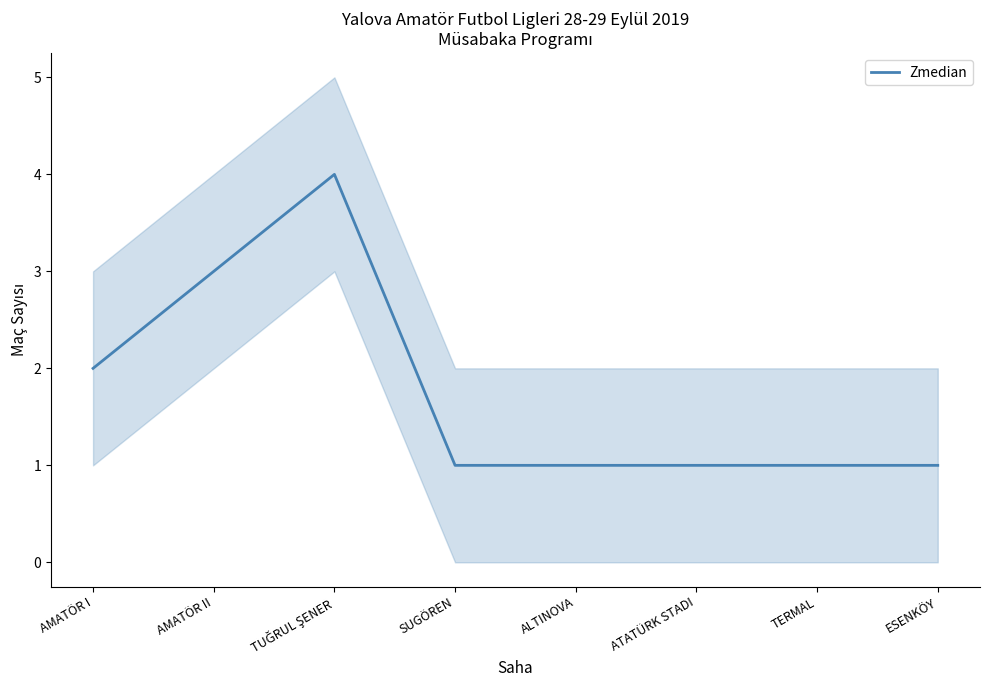

Is it true that the value at AMATÖR II is 3?

True